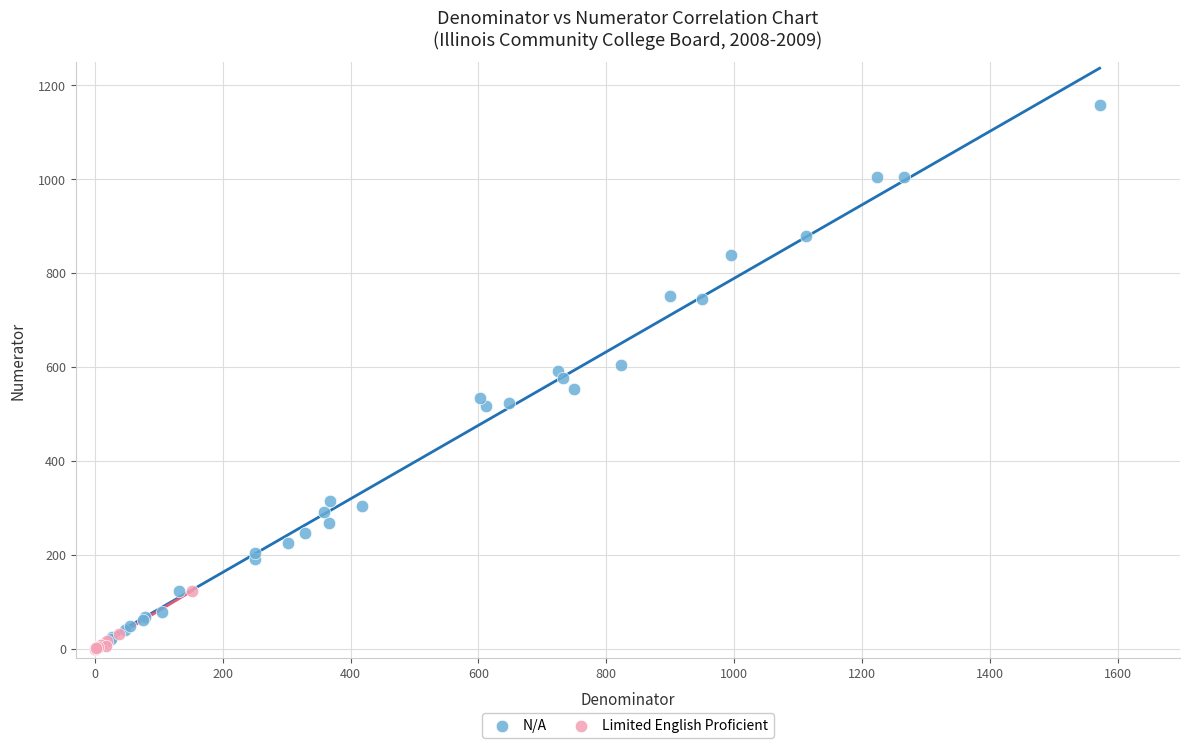

Which series has the widest spread of Y values?

N/A